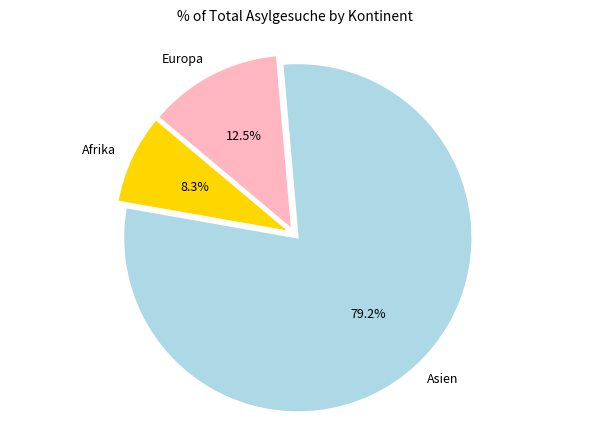

Approximately how many times larger is the value at Europa compared to Afrika?

1.5